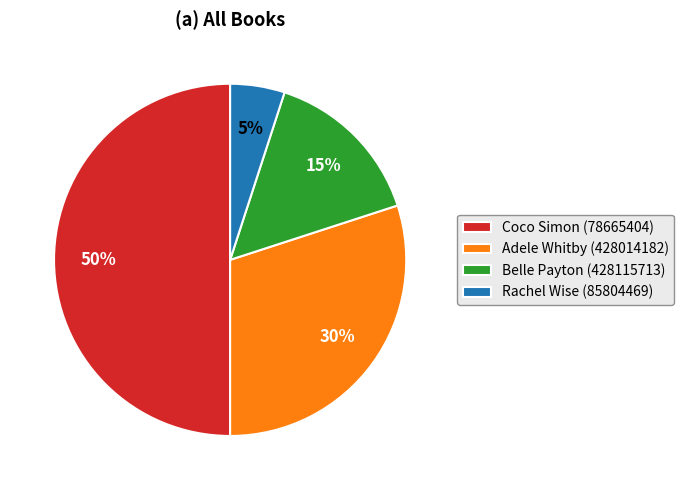

Which has a higher value, Rachel Wise (85804469) or Belle Payton (428115713)?

Belle Payton (428115713)